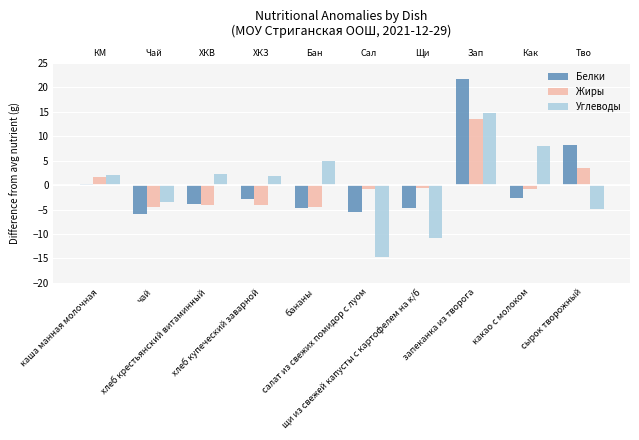

How many data points does each series have?

10